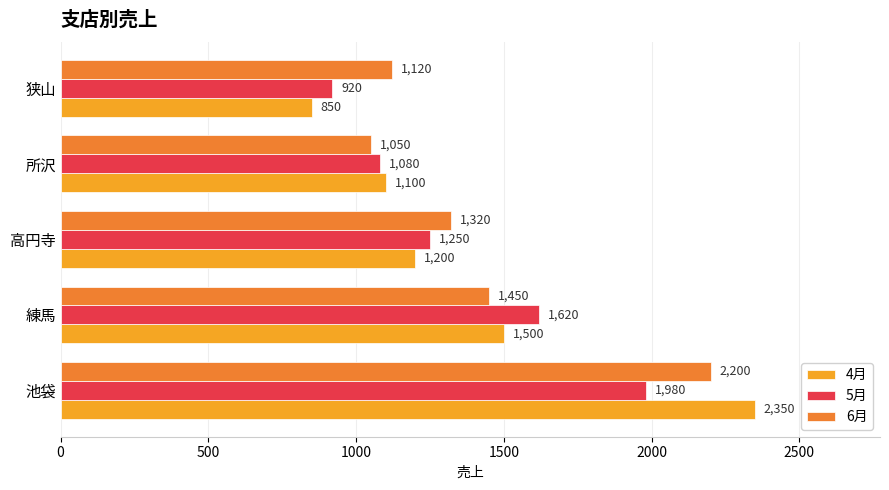

Count the number of categories in the chart.

5